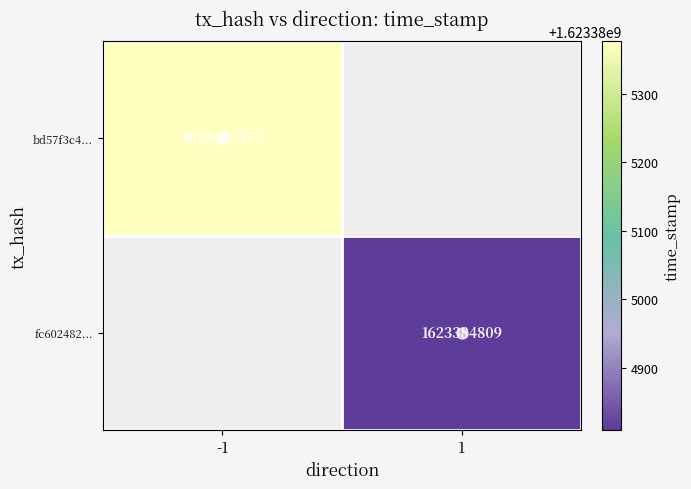

The bd57f3c41cbbeb148f42759a8dd5d218b15d604 series shows -1 at 0. True or false?

True